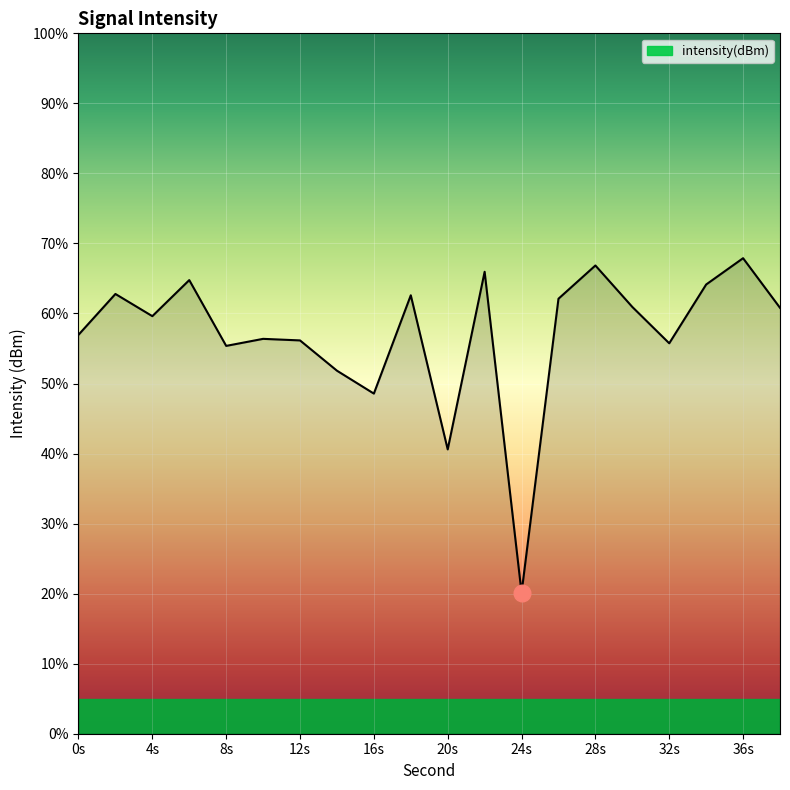

What is the difference between the maximum and minimum values?

47.8